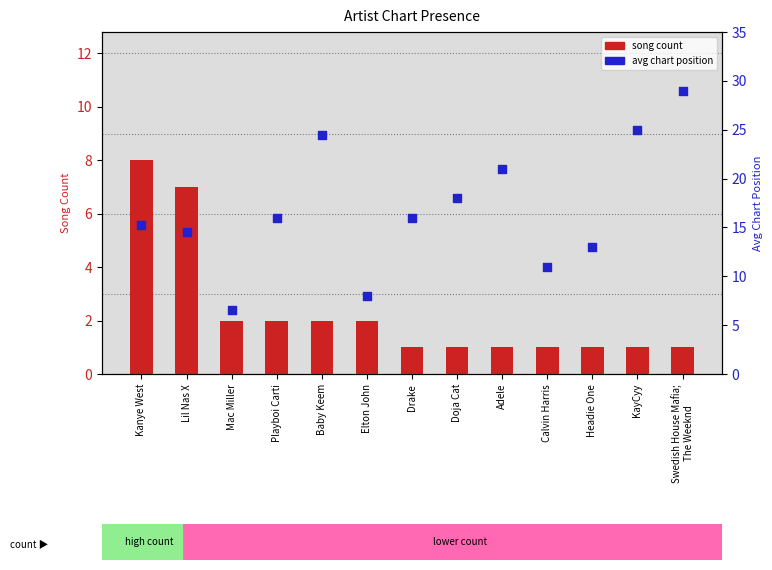

What is the total value across all series at Lil Nas X?

21.6